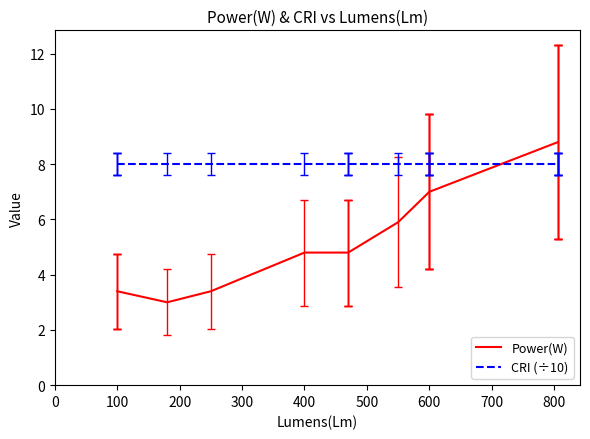

Which series has the largest range (max minus min)?

Power(W)